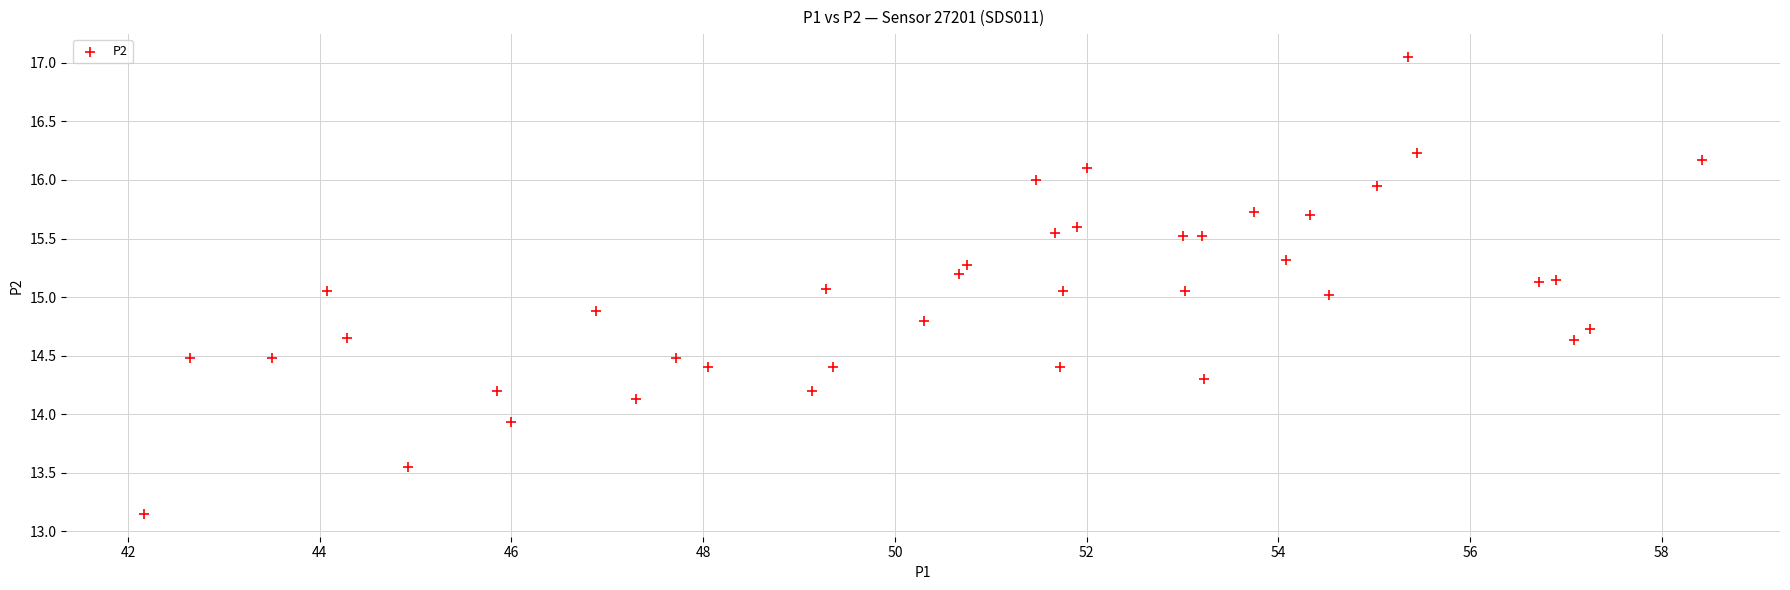

What is the range of Y values (max minus min)?

3.9